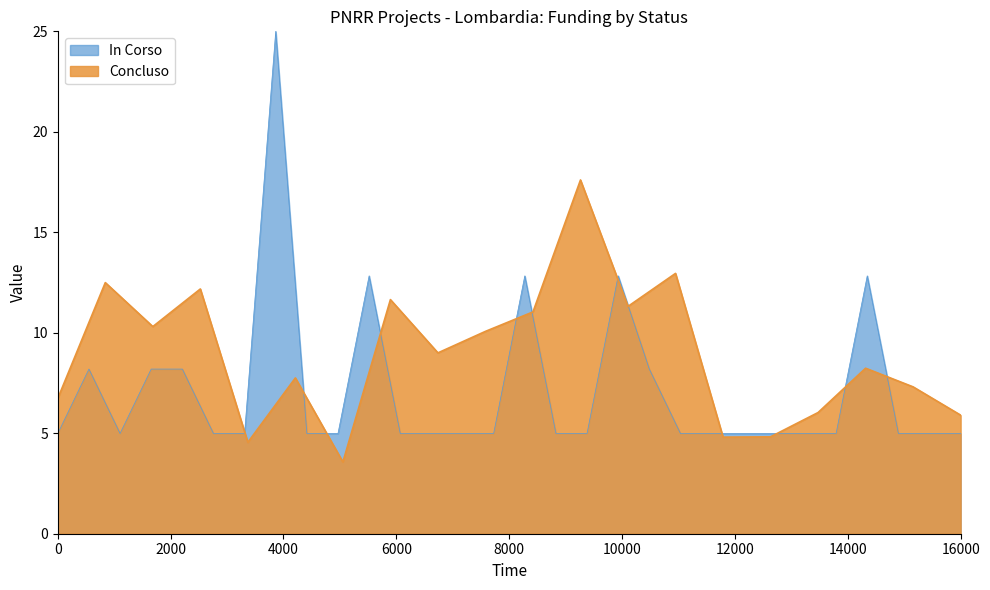

The chart shows a value of 16.5 at 14000. True or false?

False